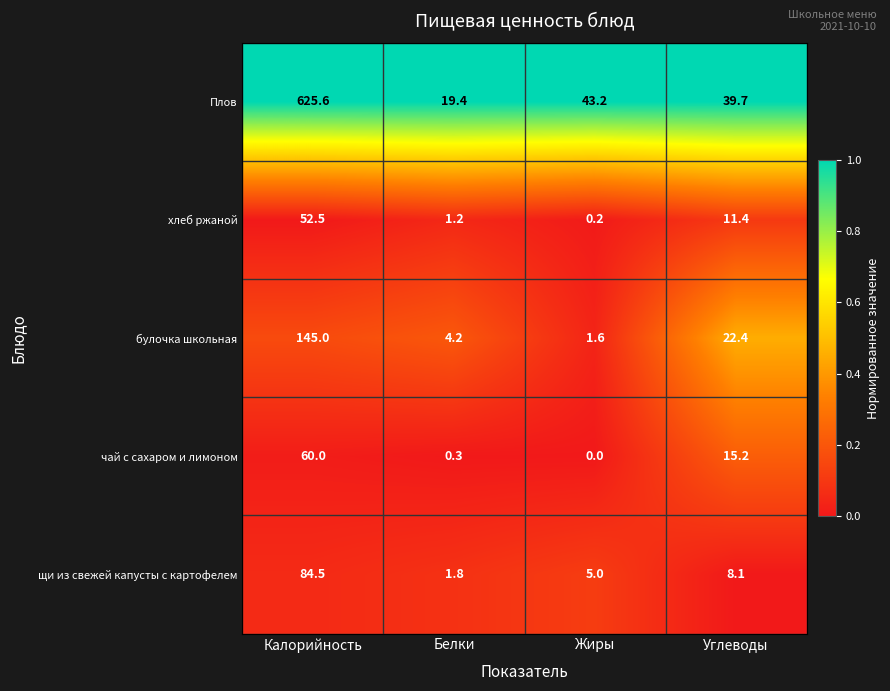

True or false: чай с сахаром и лимоном has a value of 15.2 at Углеводы.

True